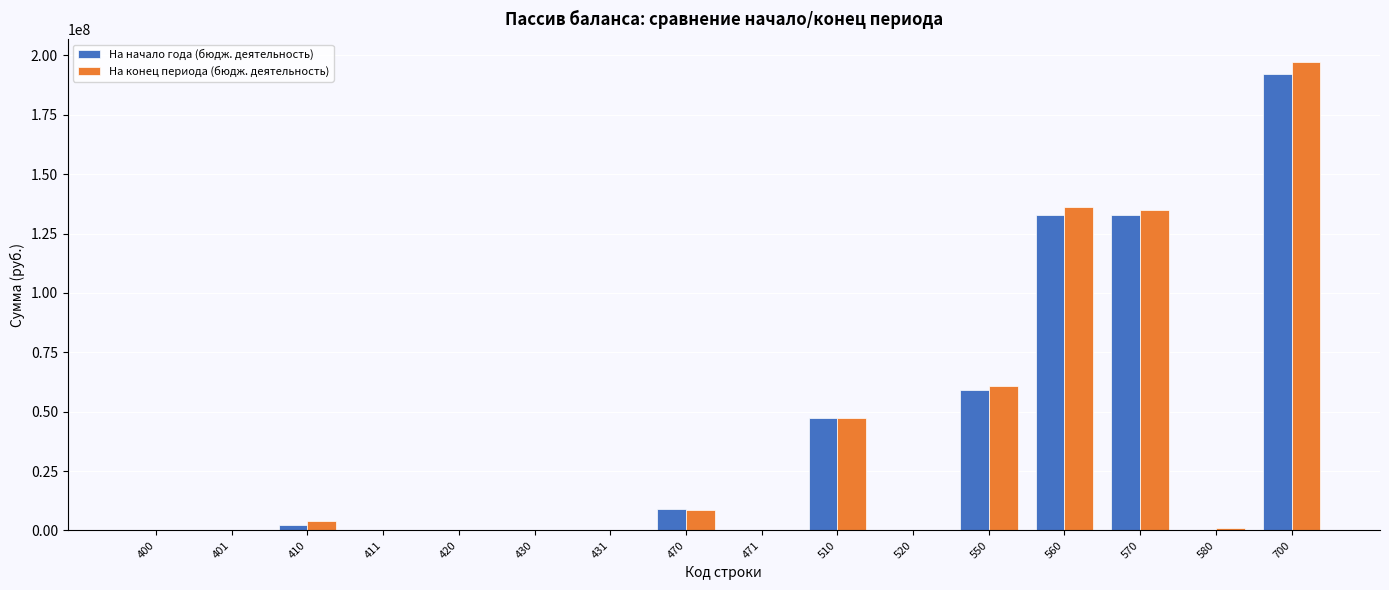

Between 550 and 580, which series saw the biggest shift?

На конец периода (бюдж. деятельность)